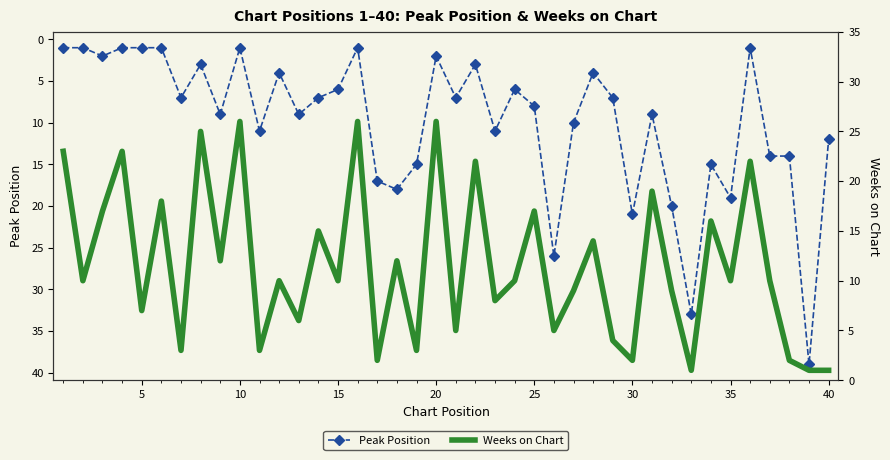

True or false: Peak Position has more than 2 interior local peaks.

True